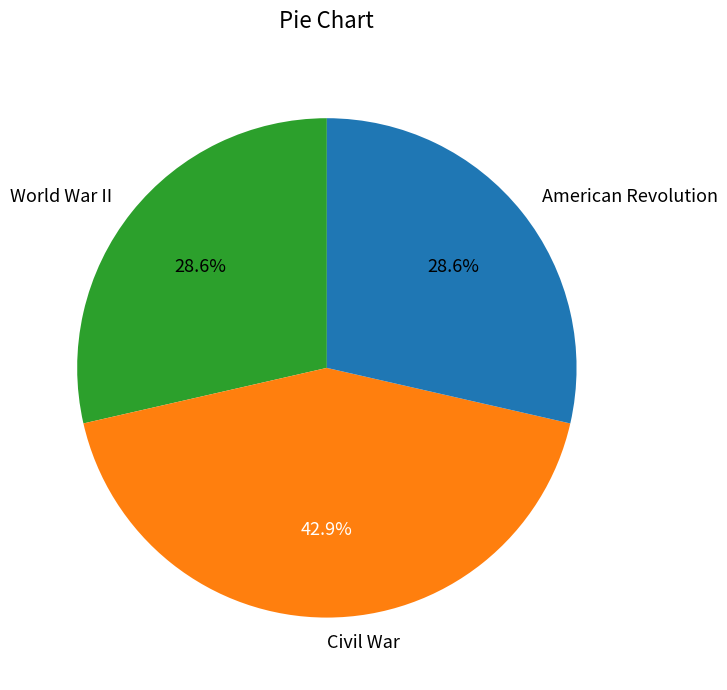

Combined, what portion of the pie is Civil War and World War II?

71.4%